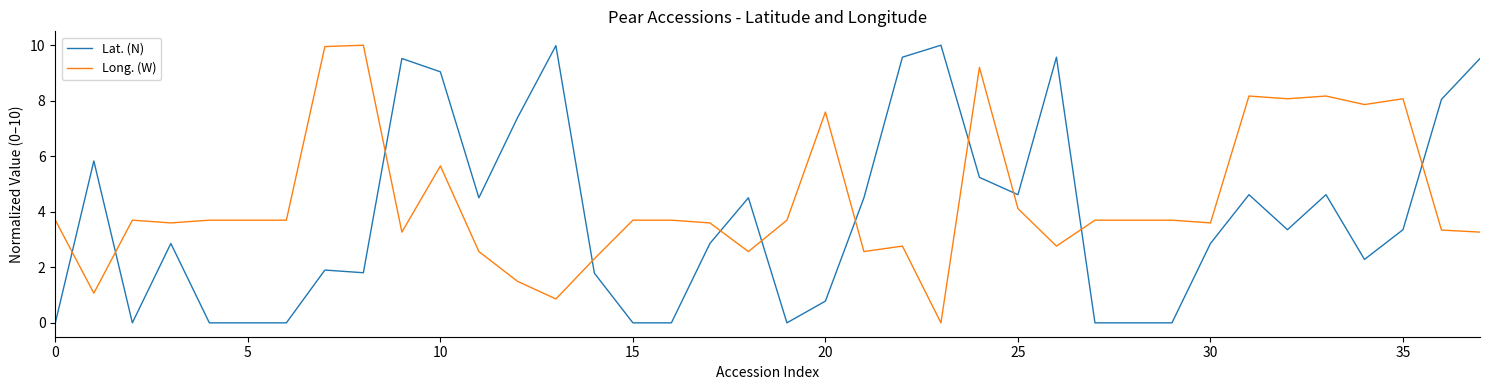

At how many categories does at least one series exceed 0?

38